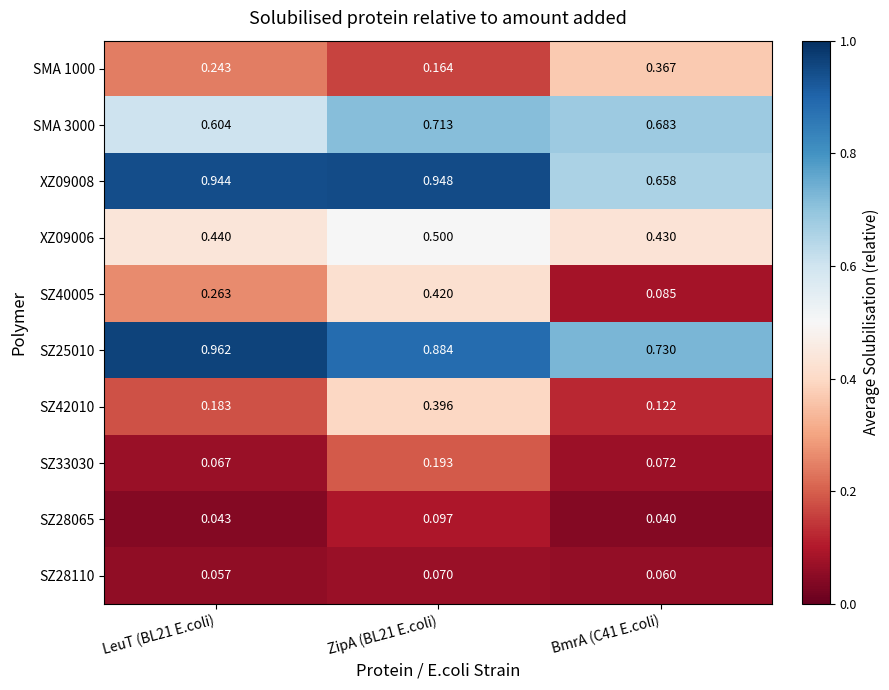

Is the value of XZ09006 at LeuT (BL21 E.coli) greater than the value of SZ33030 at ZipA (BL21 E.coli)?

Yes